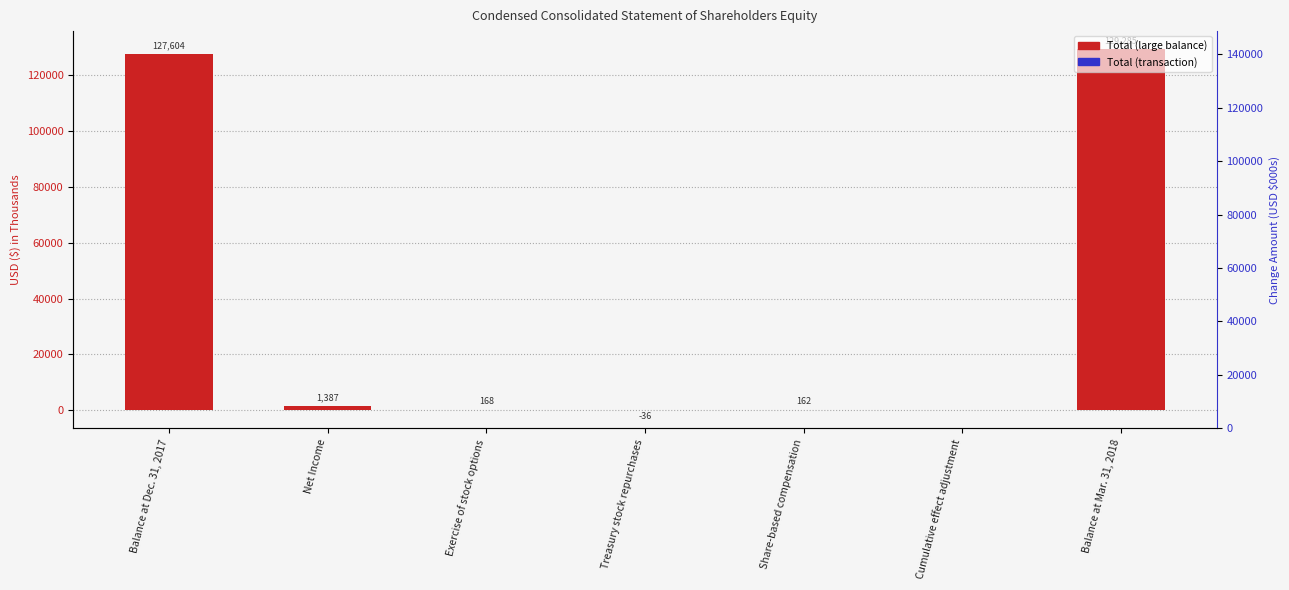

What is the difference between the second highest and minimum values?

127640